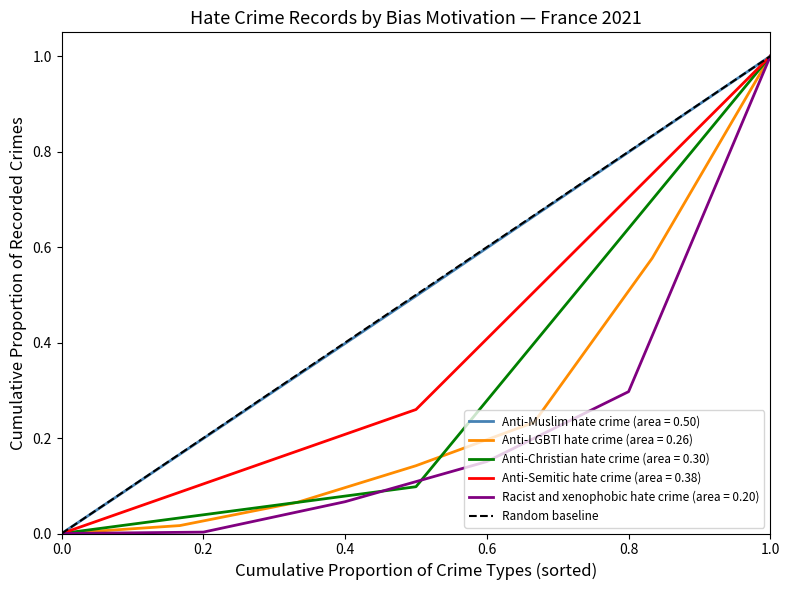

At which label does Anti-Semitic hate crime (area = 0.38) reach its peak?

1.0